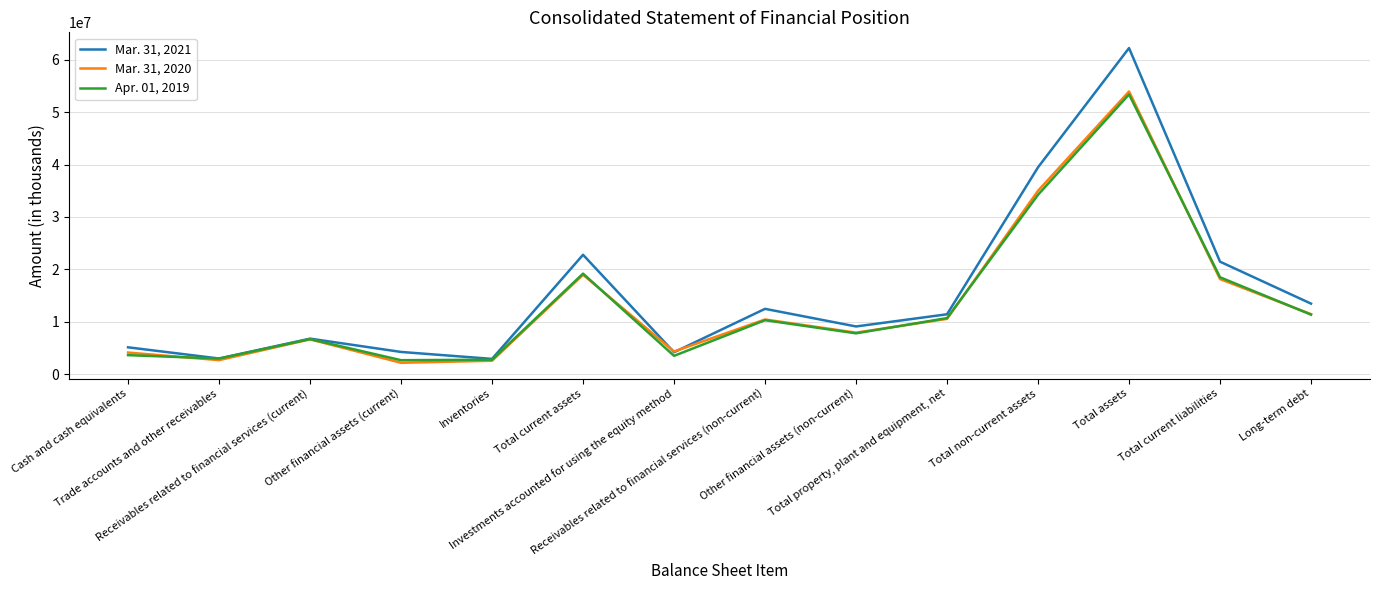

What is the minimum value shown in the chart?

2143602